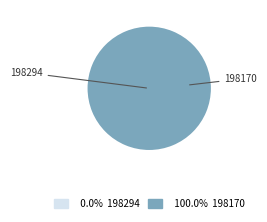

Which category has the smallest portion of the pie?

198294